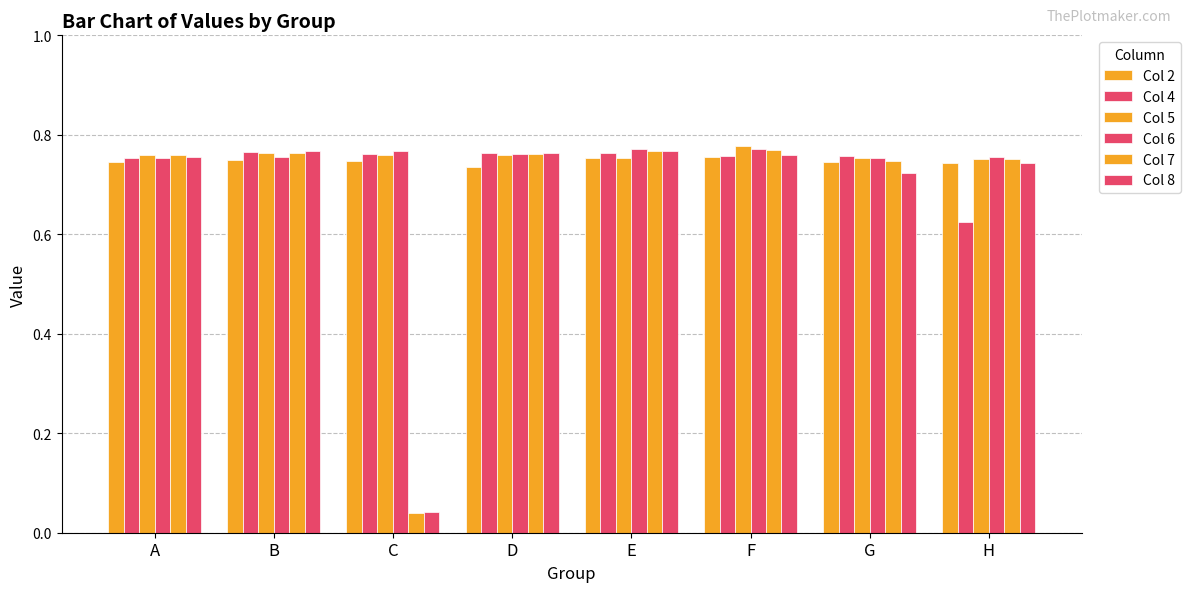

The value of Col 4 at E is 0.8. True or false?

True